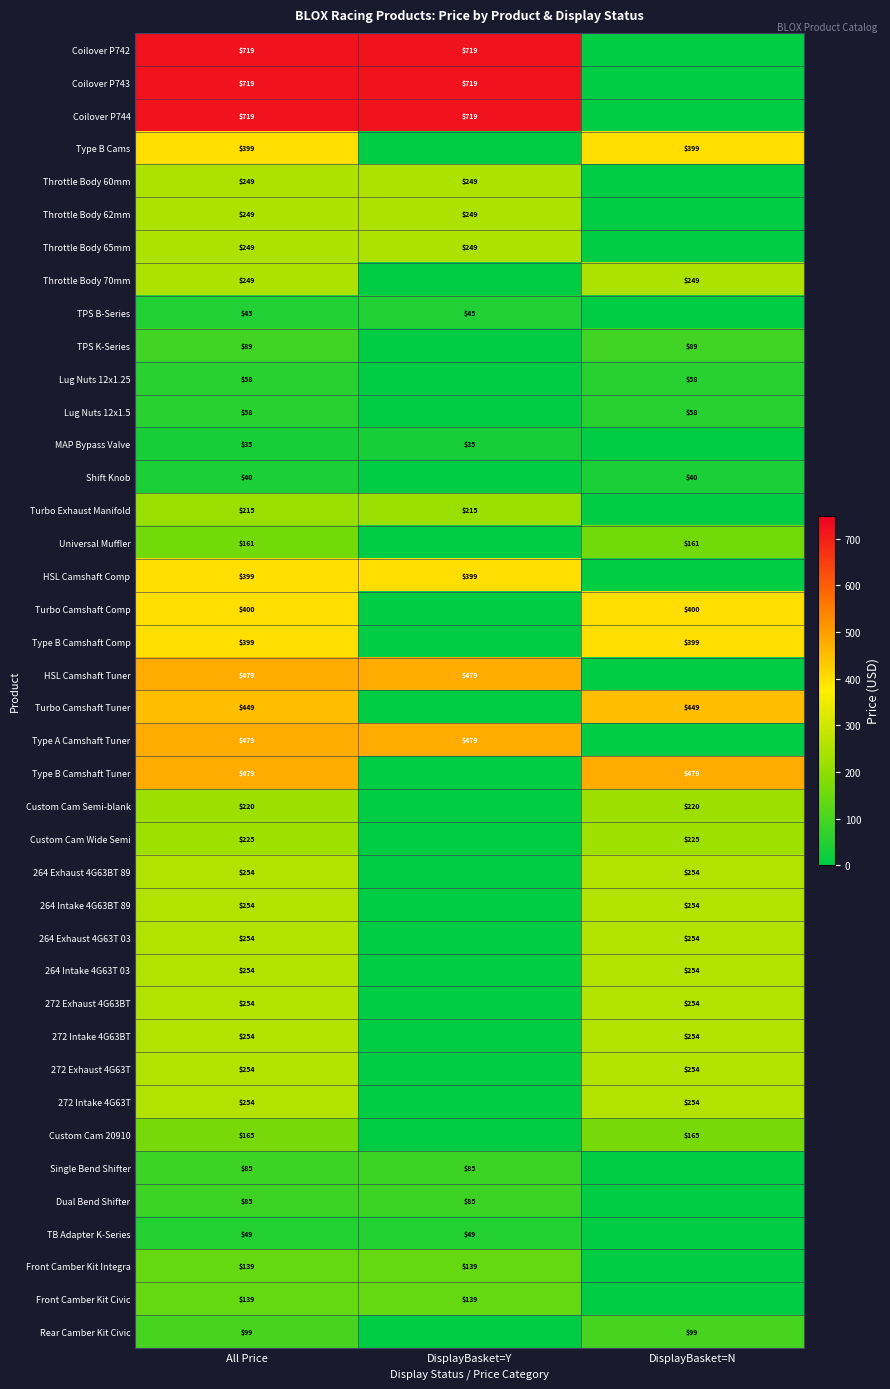

The Type B Camshaft Comp series shows 399 at All Price. True or false?

True